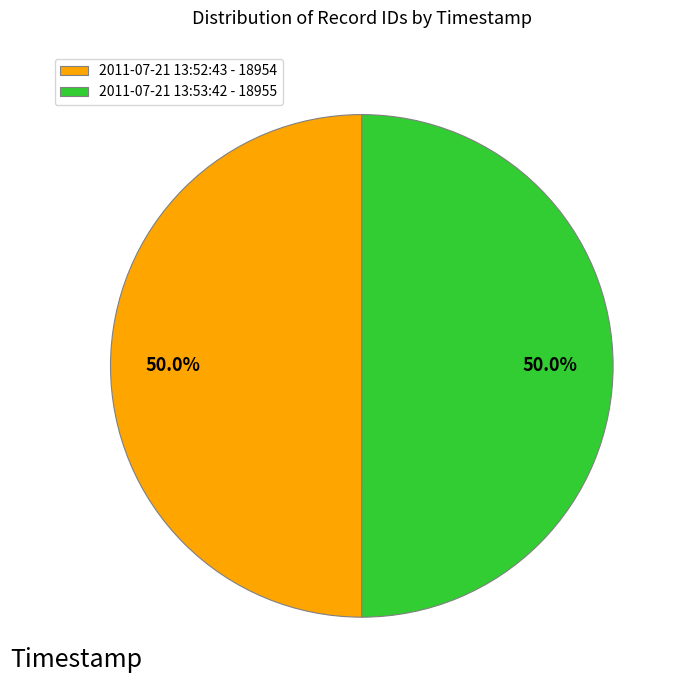

Approximately how many times larger is the value at 2011-07-21 13:52:43 - 18954 compared to 2011-07-21 13:53:42 - 18955?

1.0